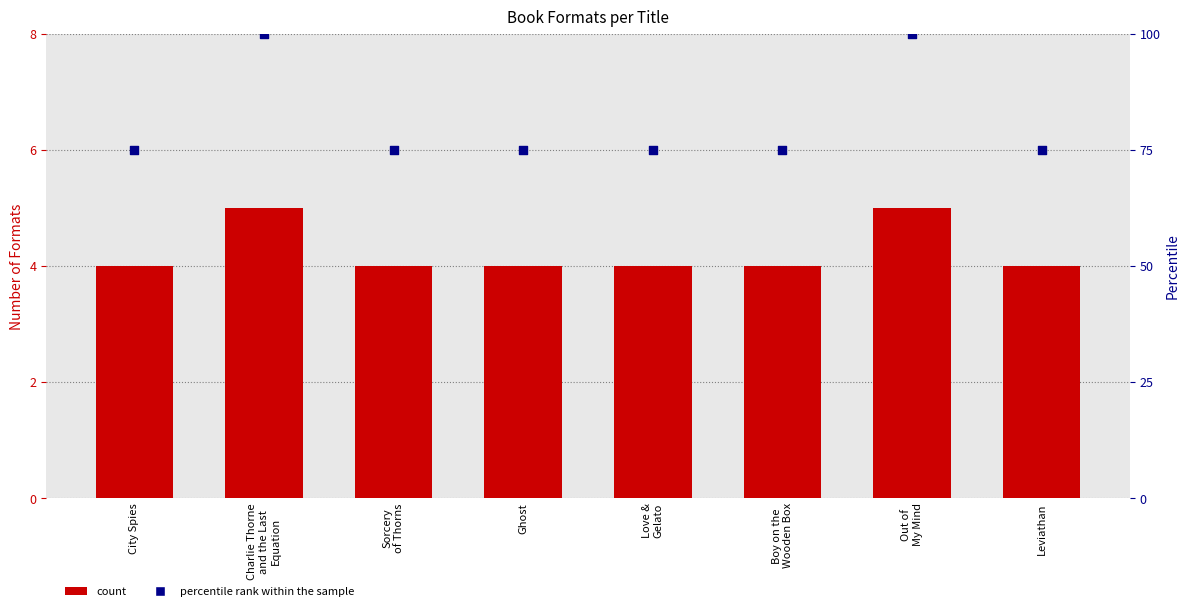

Is the value of count at Love &
Gelato greater than the value of percentile rank within the sample at Sorcery
of Thorns?

No